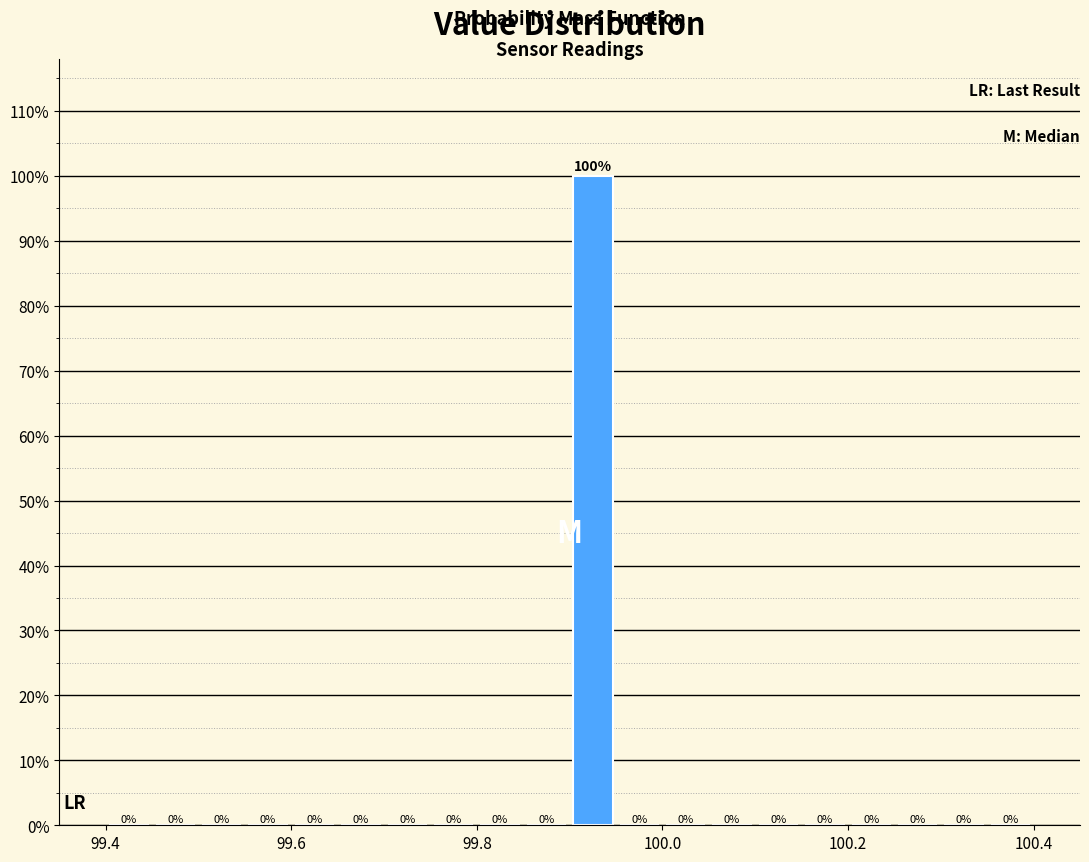

Read against the x-axis, roughly where is the centre of the tallest bar?

99.92